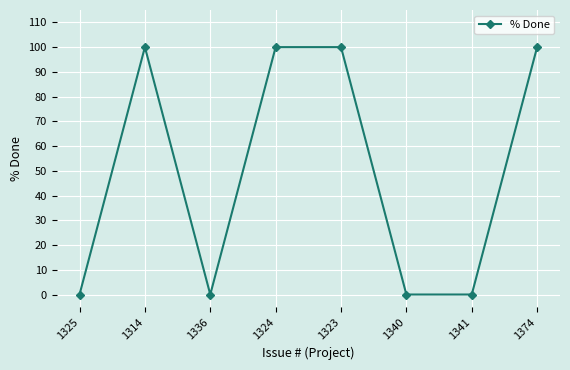

Between 1325 and 1314, which is larger?

1314